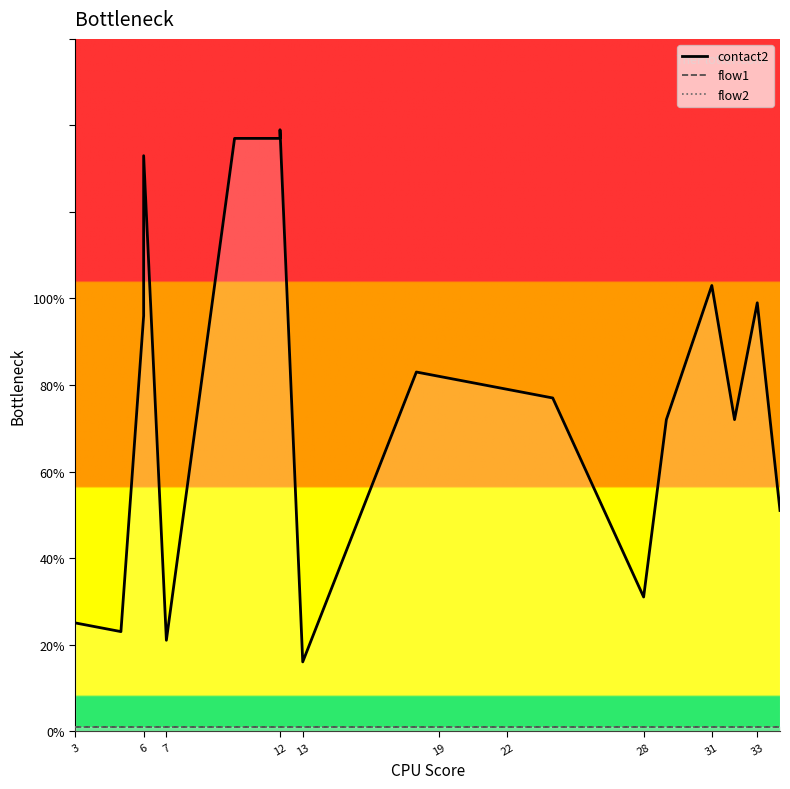

Is it true that flow2 equals 1 at 6?

True